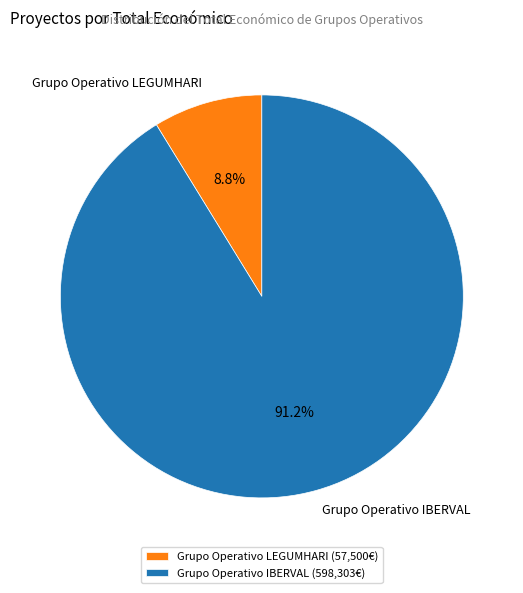

True or false: Grupo Operativo IBERVAL accounts for 99% of the total.

False